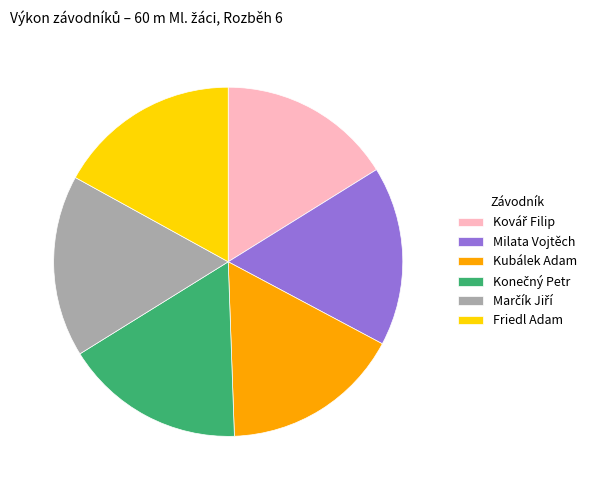

Count the number of slices in the pie.

6